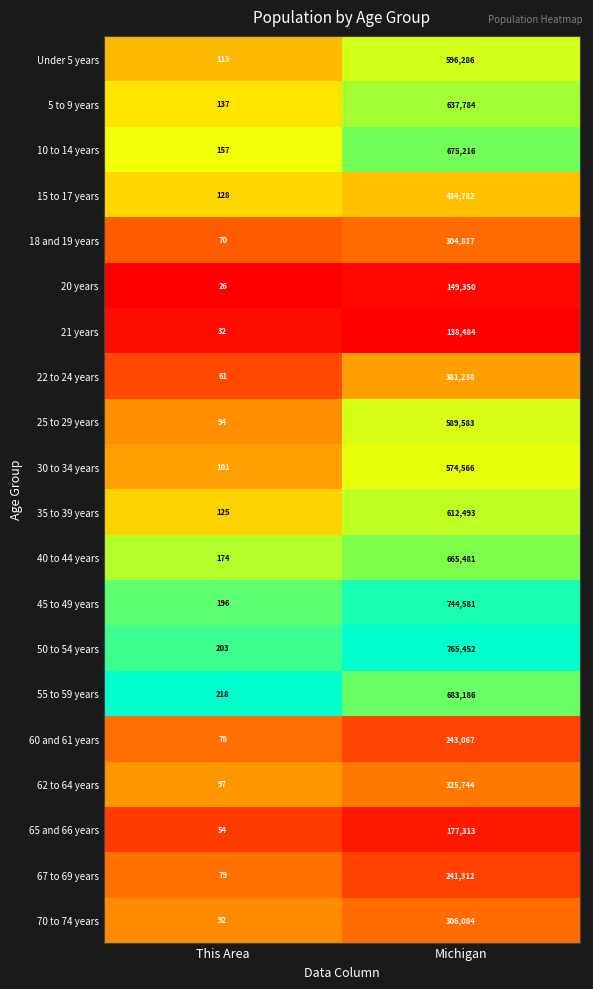

What is the approximate value of 40 to 44 years at This Area, to the nearest 50?

150